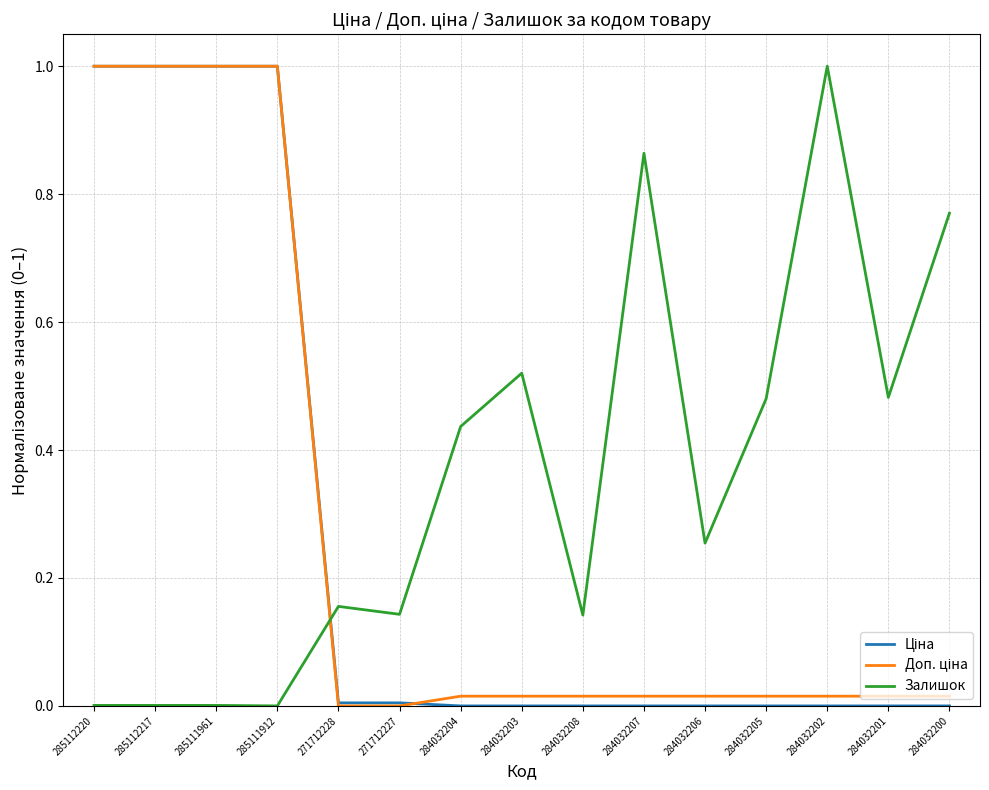

What is the total value across all series at 285111912?

2.0